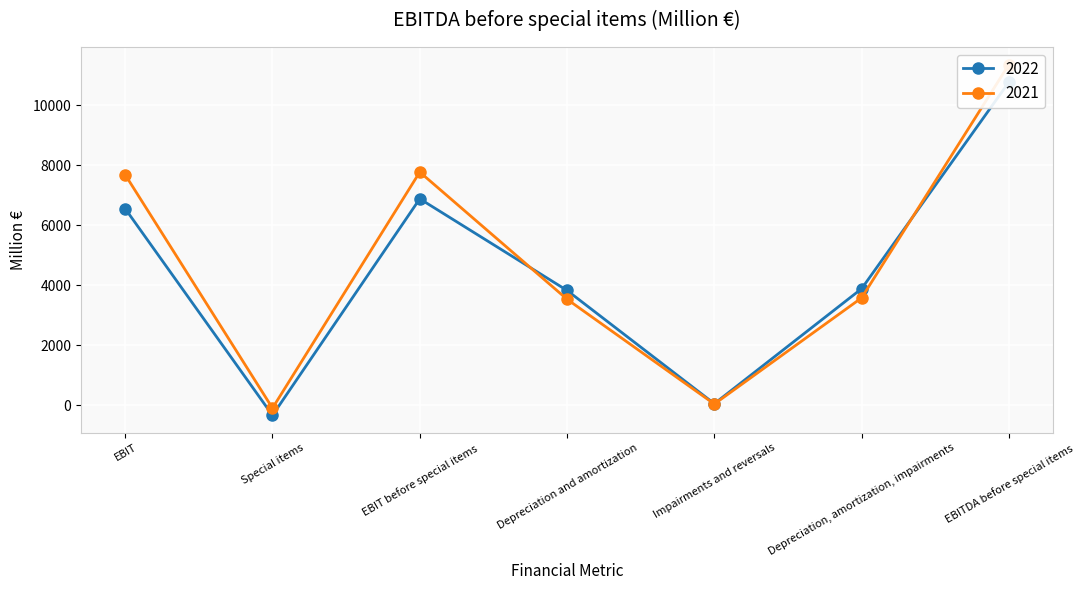

At which category is the sum across all series the highest?

EBITDA before special items